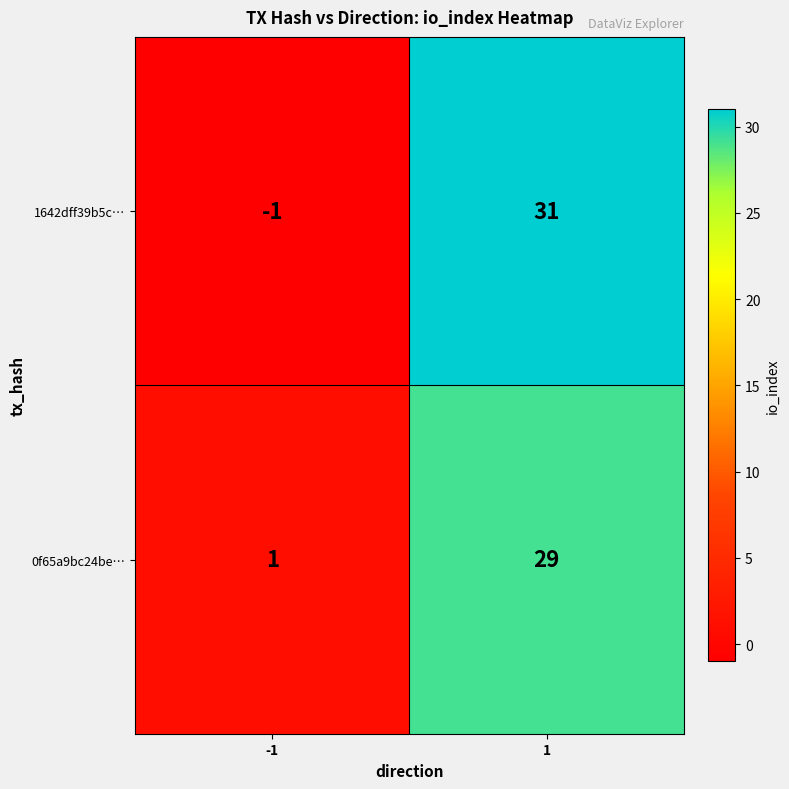

Is the value of 0f65a9bc24be… at 1 greater than the value of 1642dff39b5c… at 1?

No